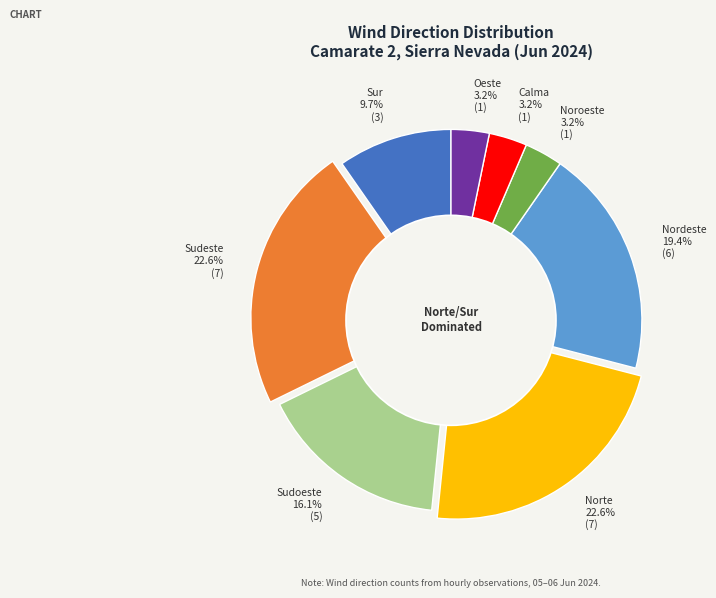

To the nearest percent, what portion does Sudeste represent?

23%